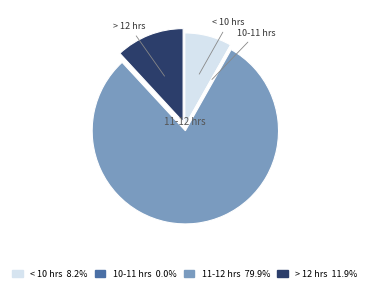

Is there a majority slice in this chart?

Yes